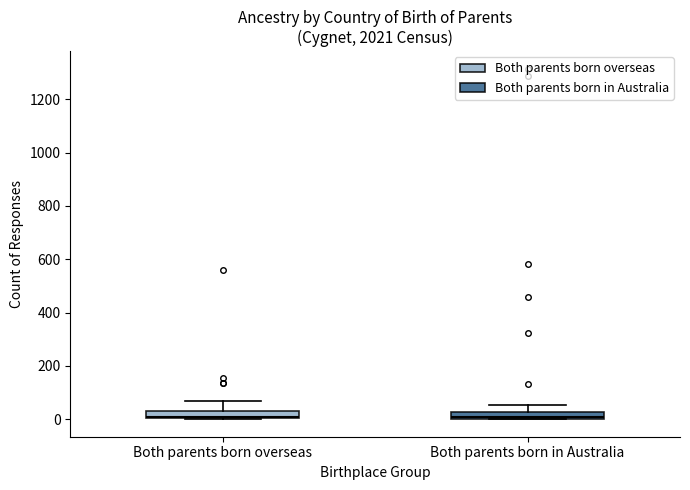

Where is the upper edge of the box for Both parents born overseas on the y-axis? The values are not printed on the chart, so give them approximately, as read against the axis.

40